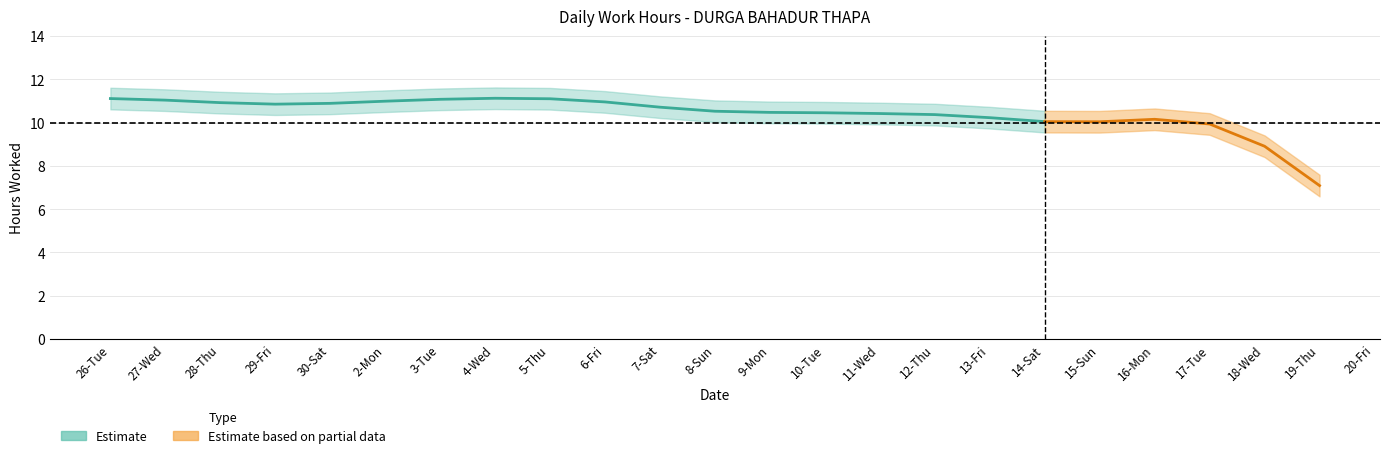

Which label corresponds to the largest value in the chart?

5-Thu